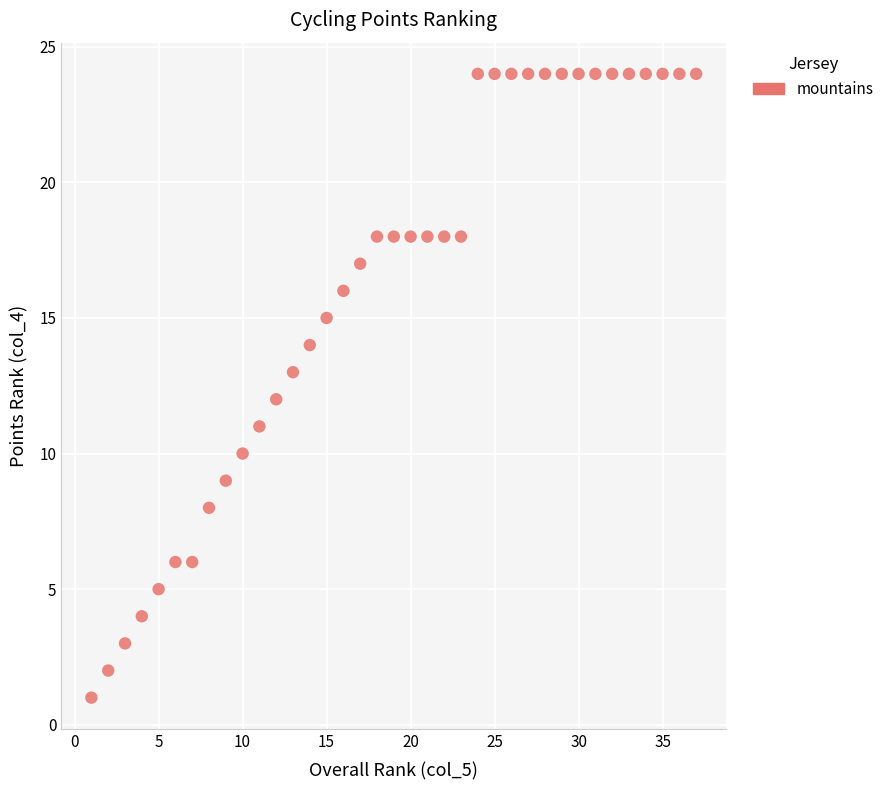

What is the range of X values (max minus min)?

36